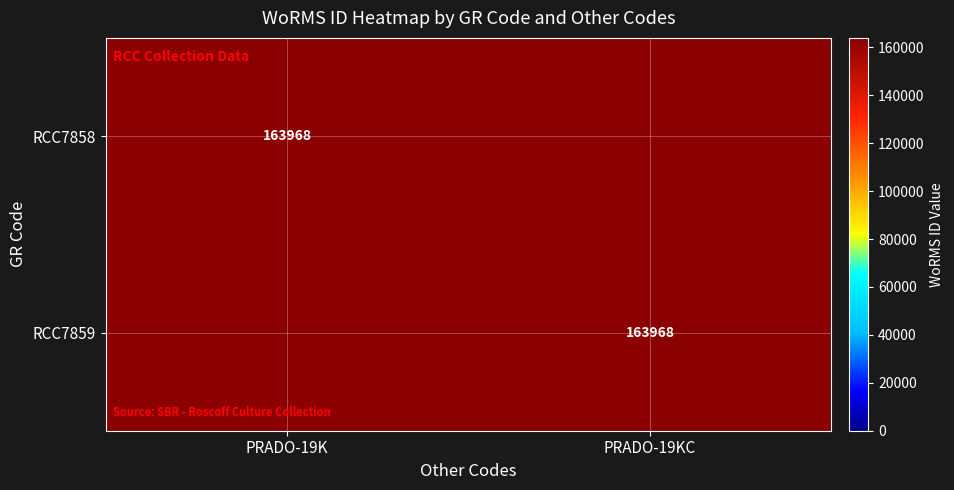

At which category is the sum across all series the highest?

PRADO-19K